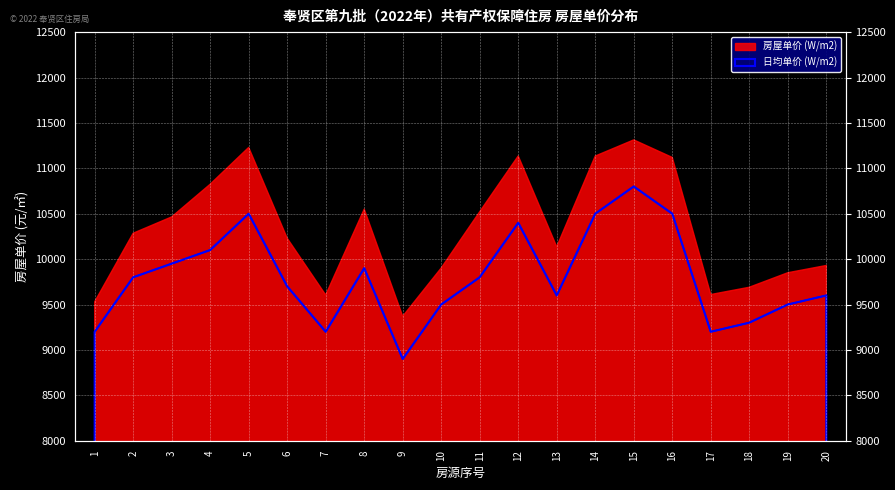

What is the value of the 12th point from the left?

10400